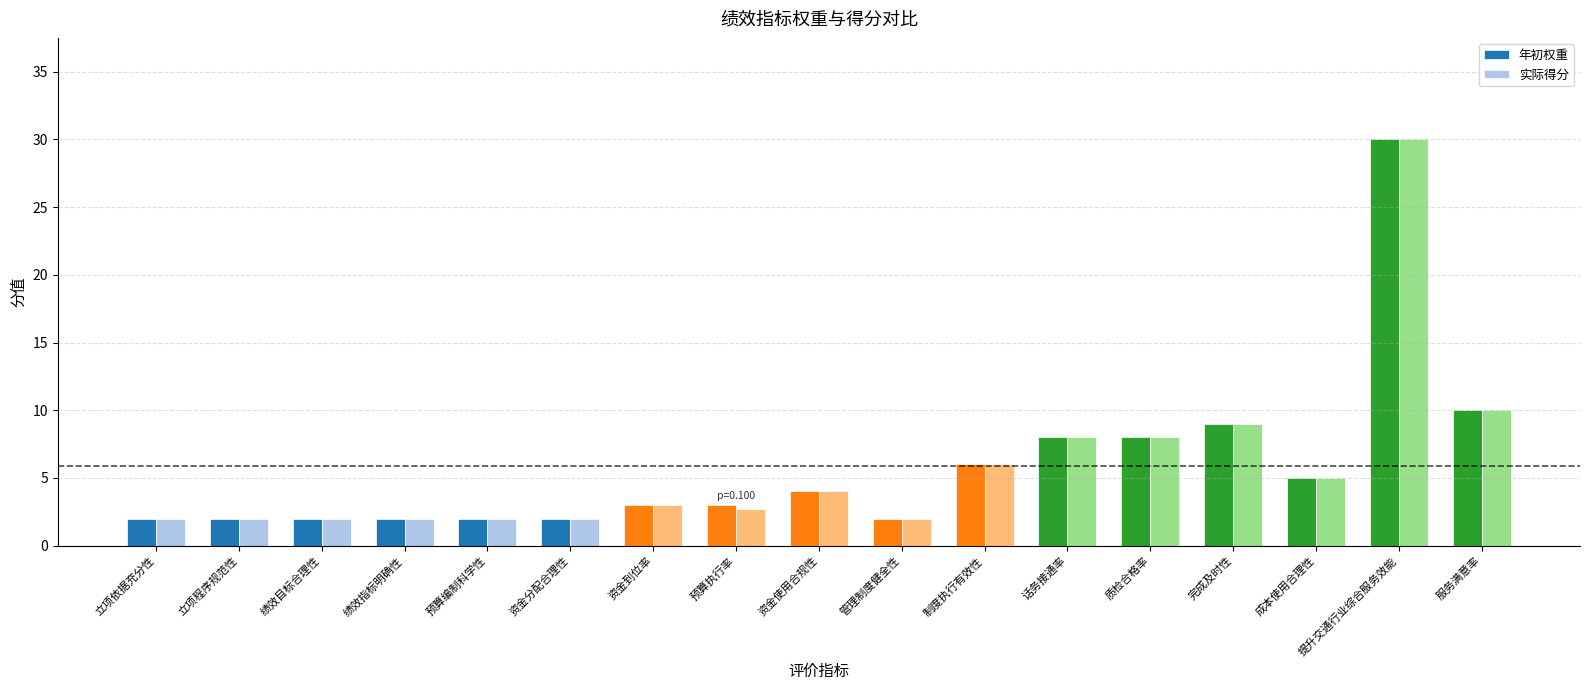

At which category is the sum across all series the highest?

提升交通行业综合服务效能